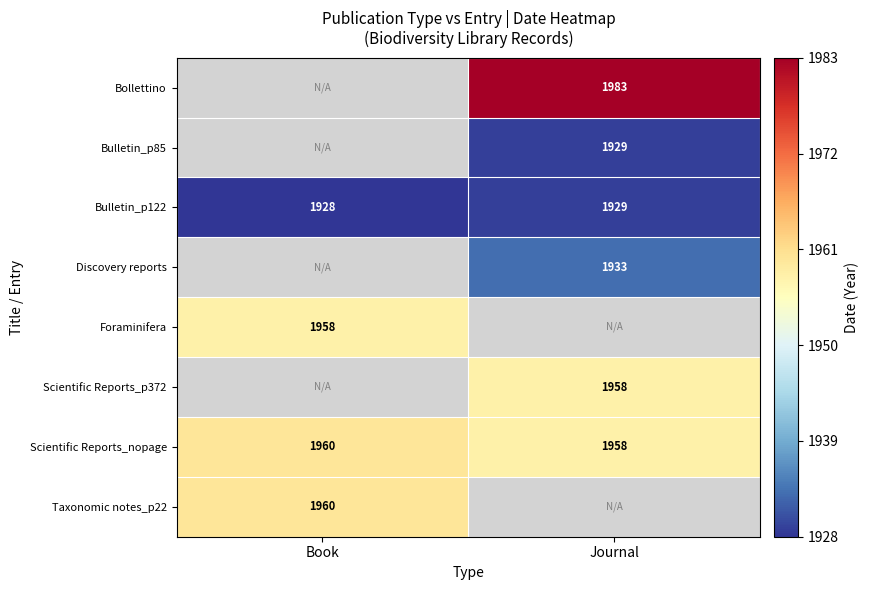

What is the sum of the Scientific Reports_nopage values at Journal and Book?

3918